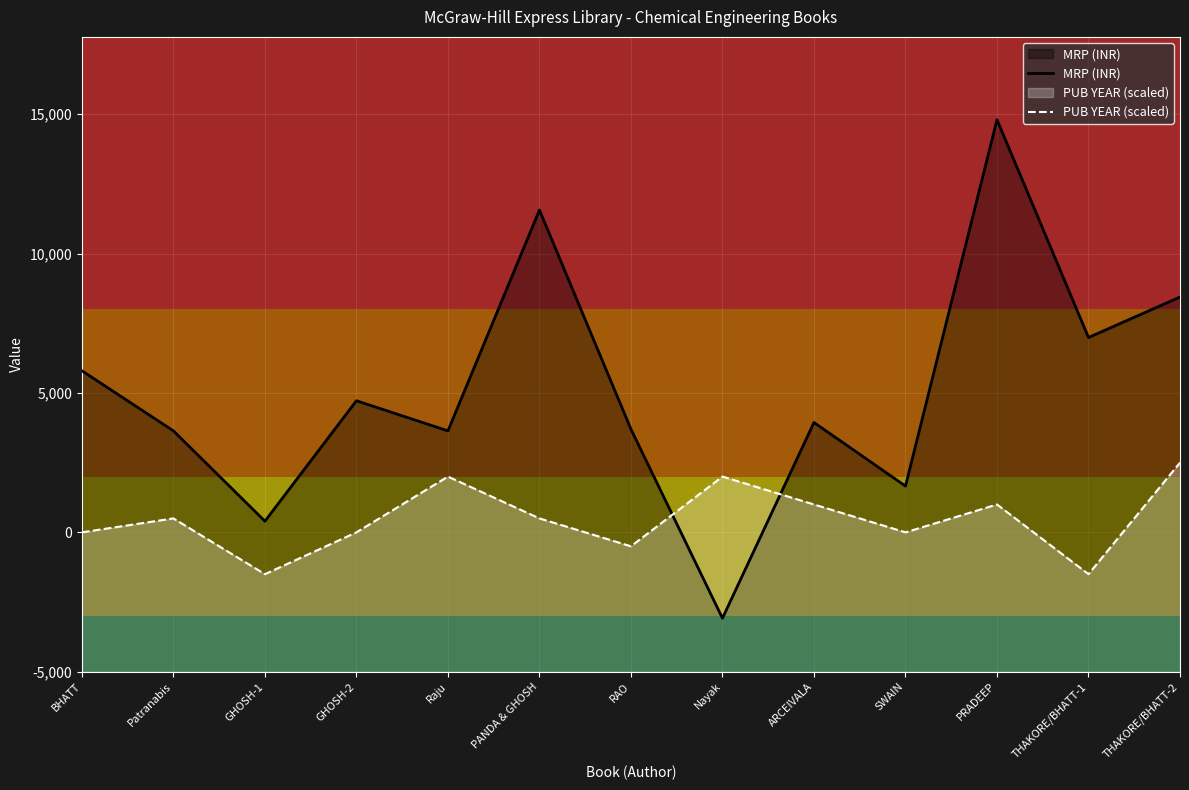

Where is MRP (INR) nearest to the value 10860?

BHATT